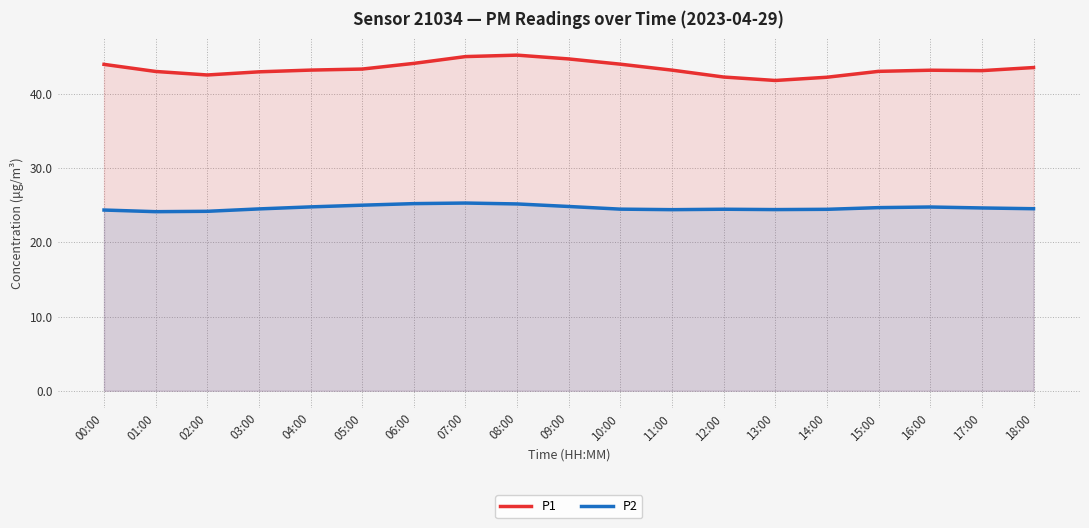

What is the smallest value displayed?

24.1